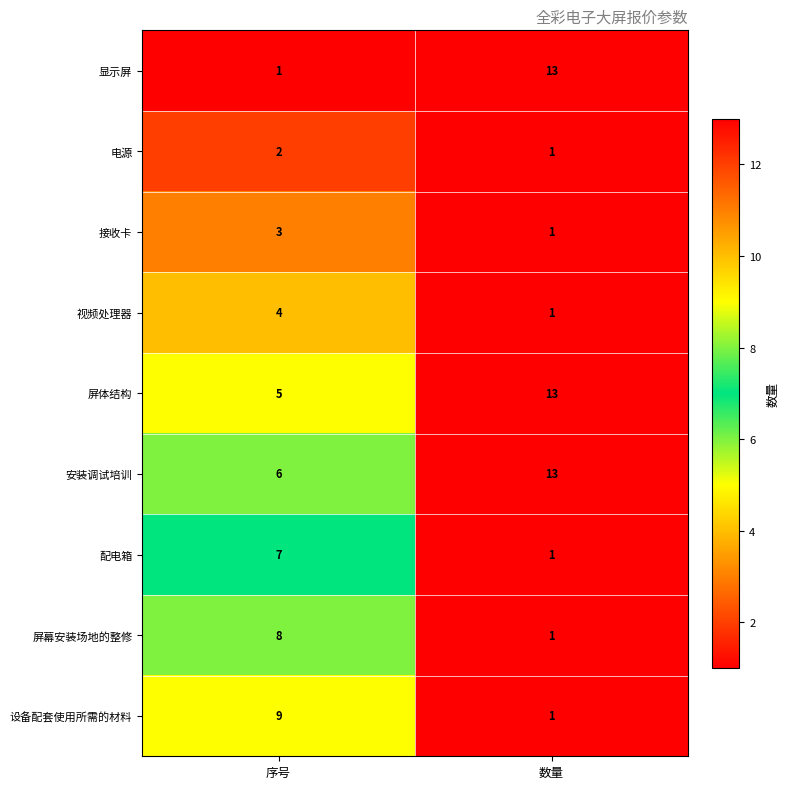

List the labels in order of 安装调试培训 value, smallest first.

序号, 数量